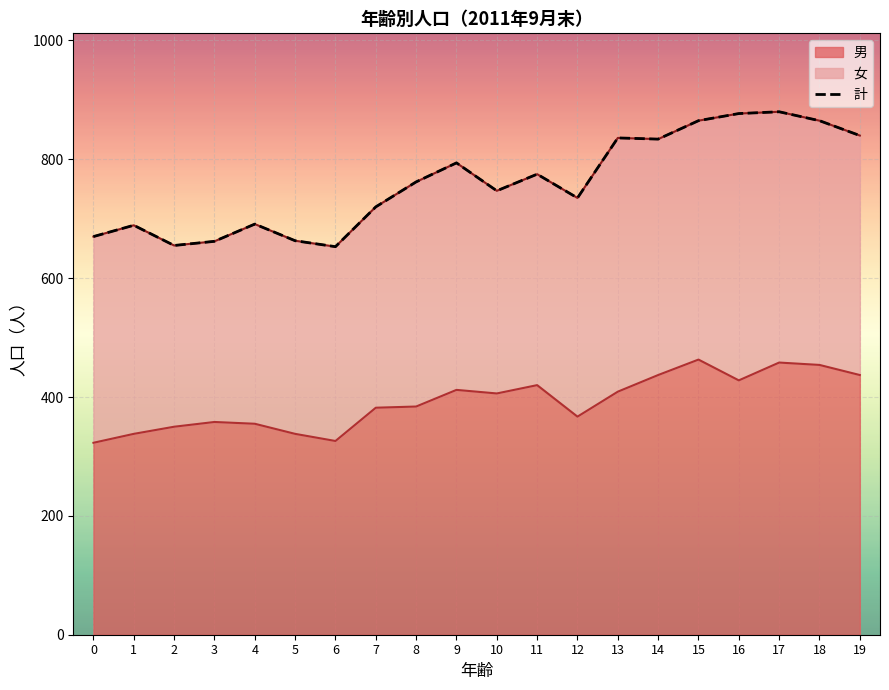

What is the value of the 20th point from the left?

840